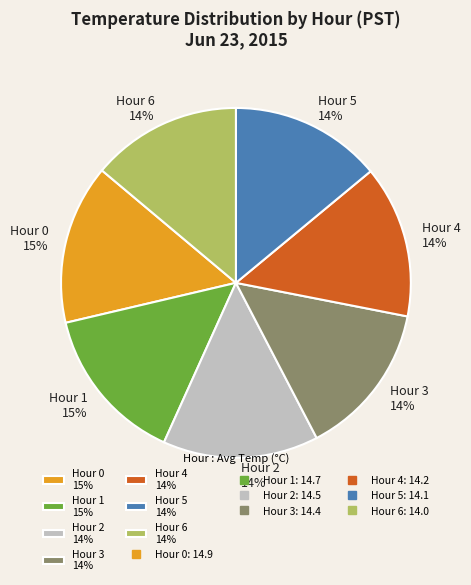

Is there a majority slice in this chart?

No